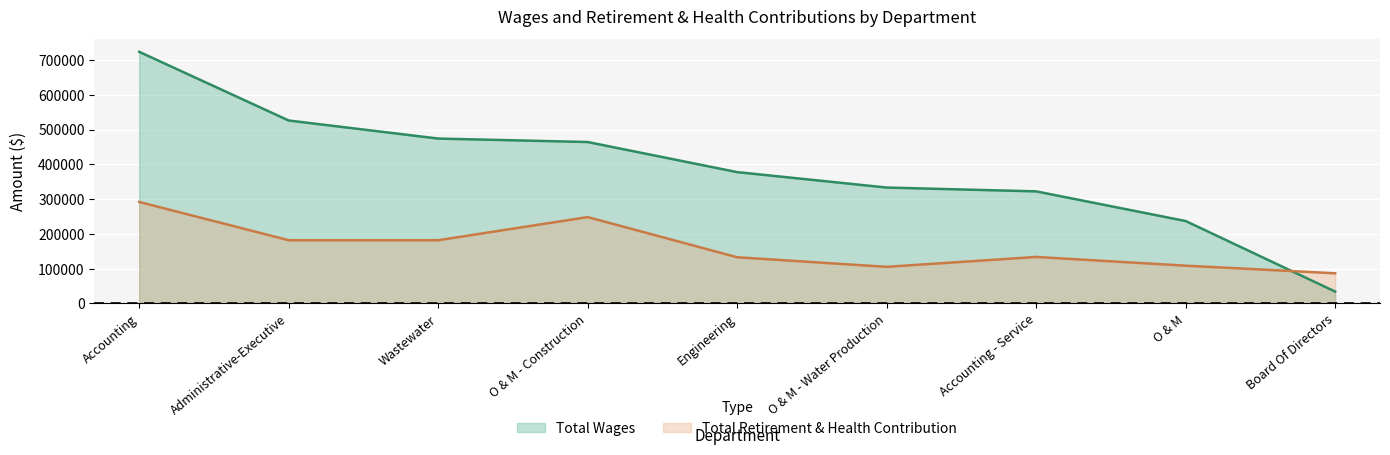

What is the label of the 8th point from the right?

Administrative-Executive